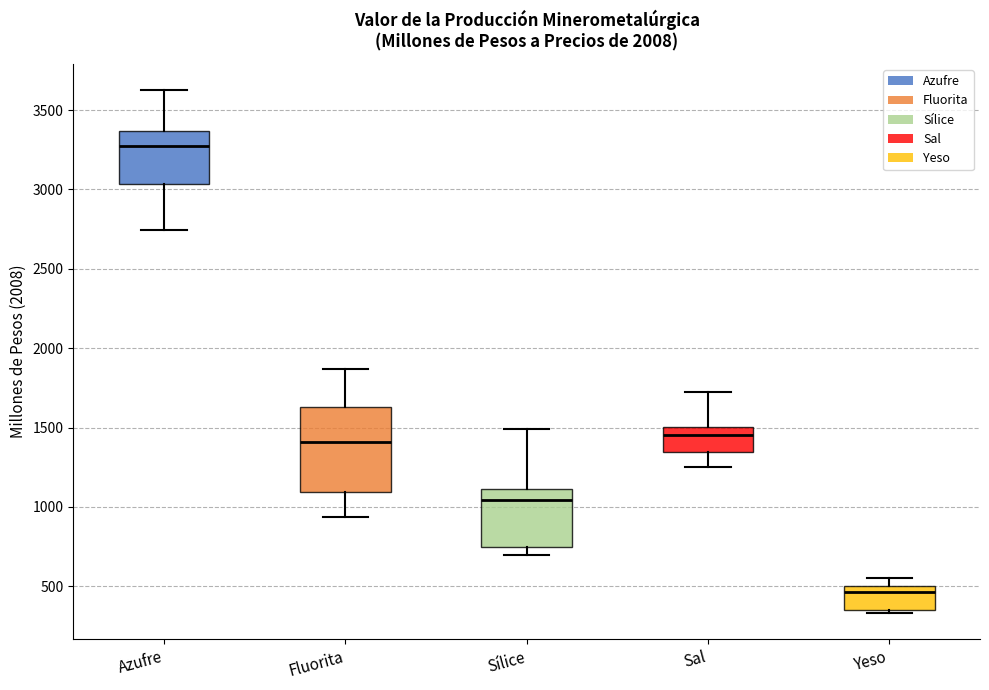

Reading left to right, read every box against the y-axis: the position of its median line, the range the box covers, and the ends of its whiskers. The values are not printed on the chart, so give them approximately, as read against the axis.

Azufre: median 3250, box 3050 to 3350, whiskers 2750 to 3650
Fluorita: median 1400, box 1100 to 1650, whiskers 950 to 1850
Sílice: median 1050, box 750 to 1100, whiskers 700 to 1500
Sal: median 1450, box 1350 to 1500, whiskers 1250 to 1700
Yeso: median 450, box 350 to 500, whiskers 350 (just below the box's lower edge) to 550